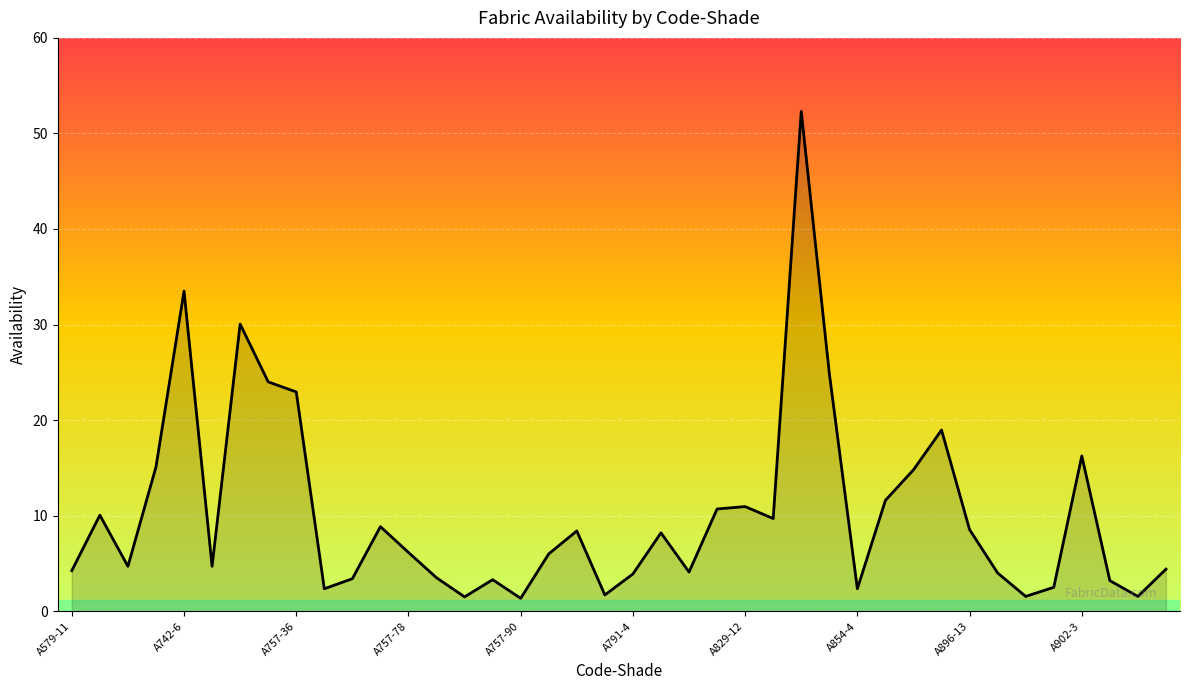

What is the greatest value displayed?

52.3